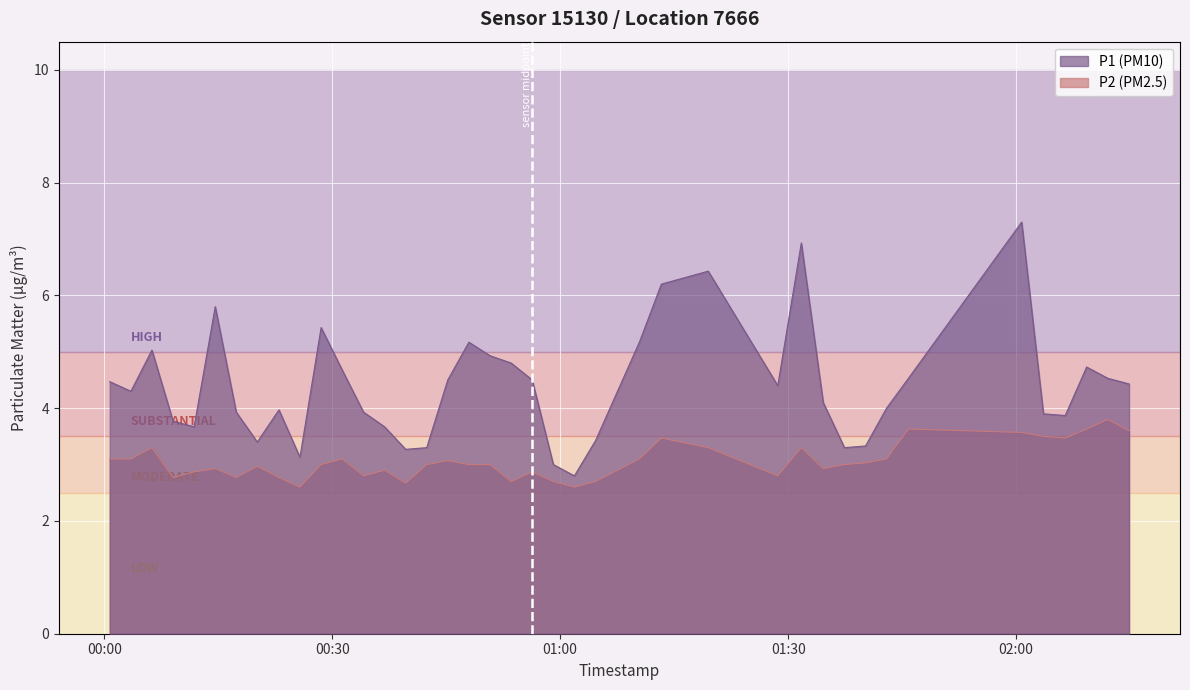

True or false: P1 and P2 cross at least once.

False